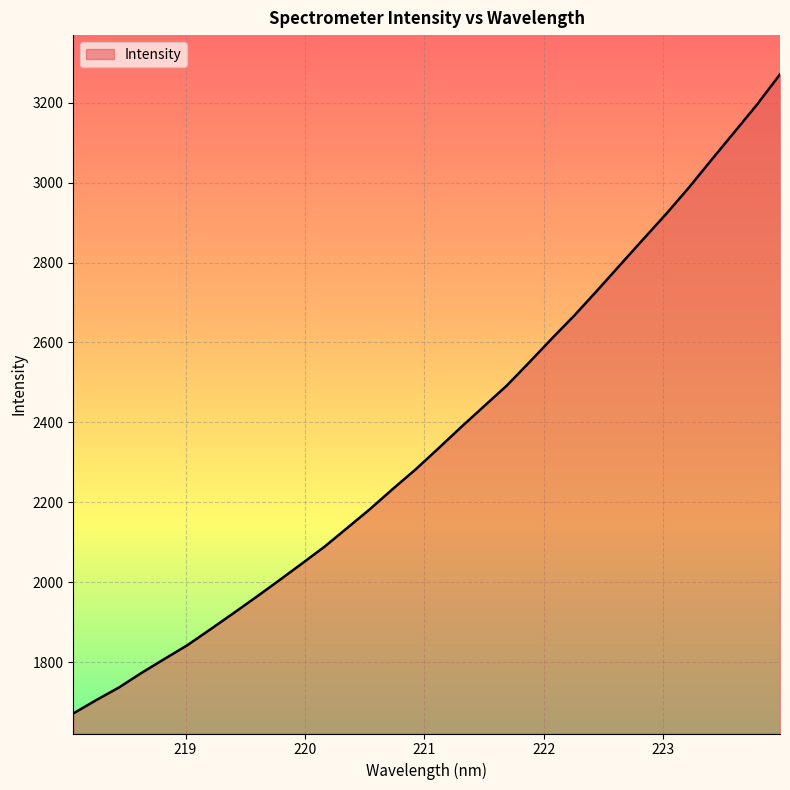

What is the smallest value displayed?

1671.5